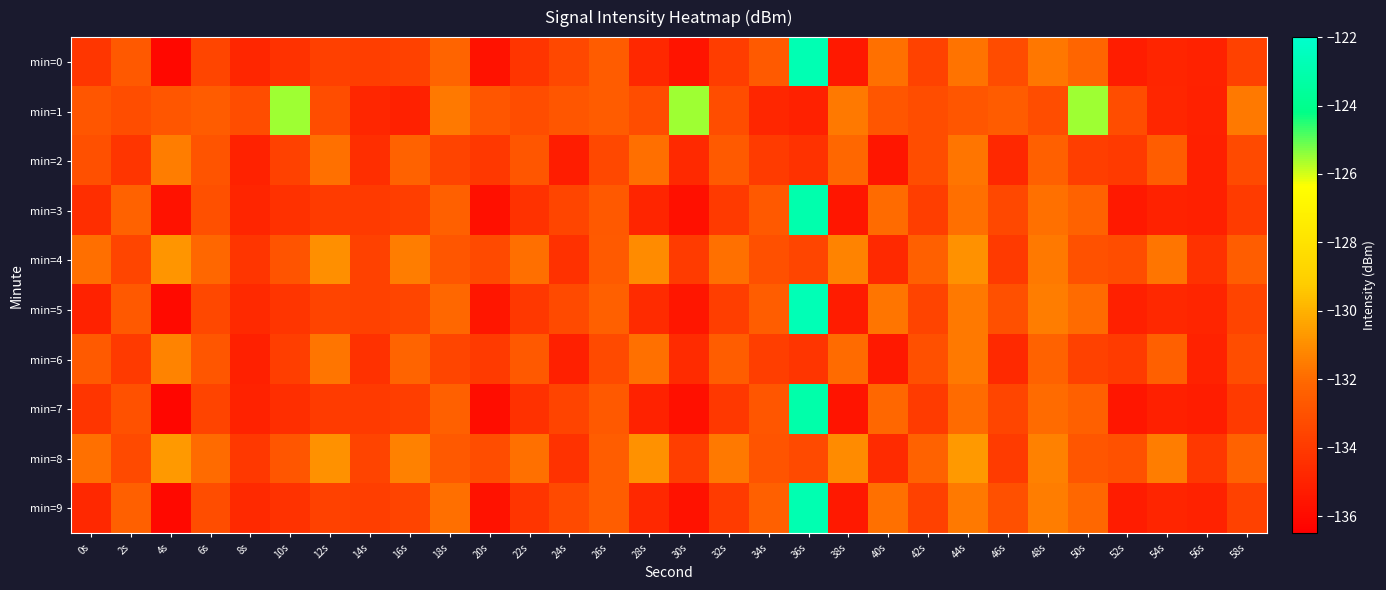

Between 54s and 0s, which is larger?

0s